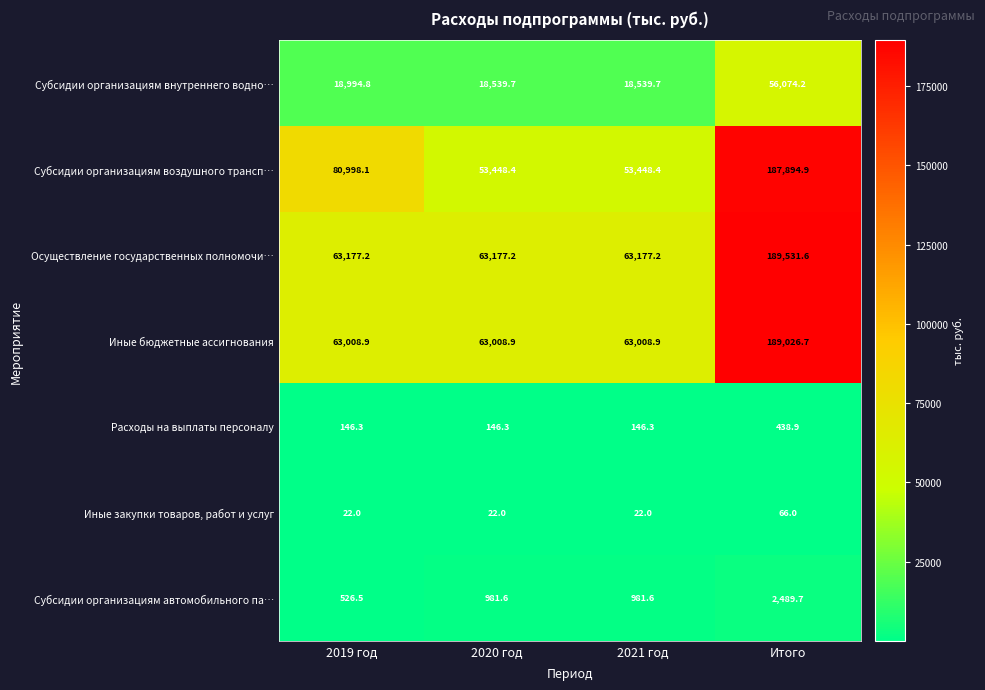

What is the total value across all series at Итого?

625522.0